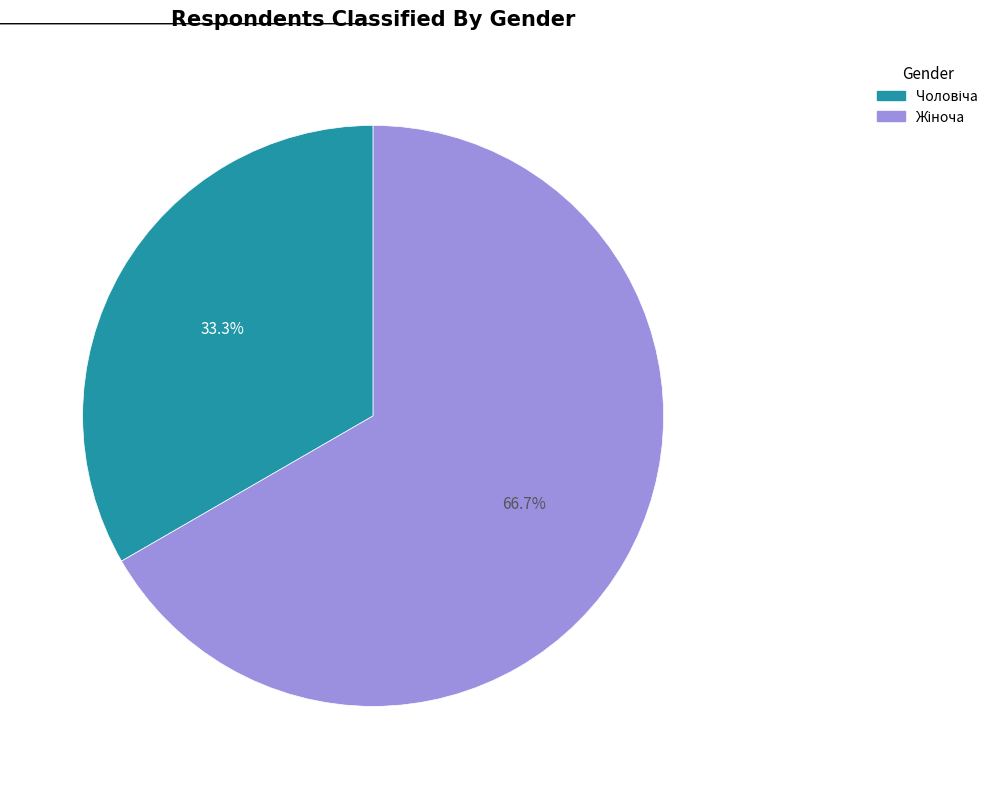

Count the number of slices in the pie.

2